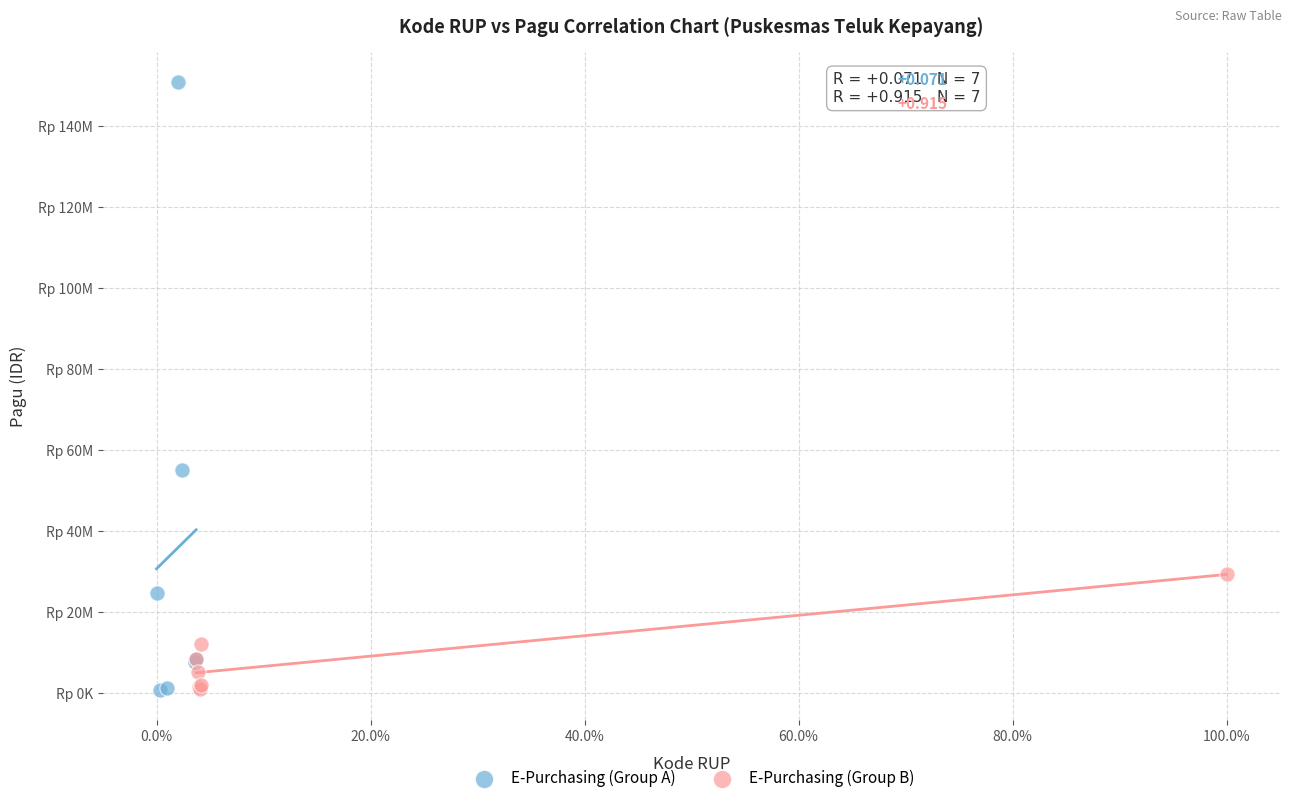

What are all the series names shown in the legend?

E-Purchasing (Group A), E-Purchasing (Group B)